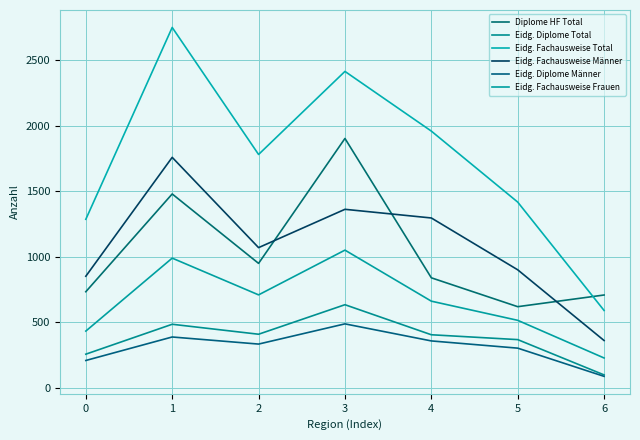

How many lines are shown in the chart?

6